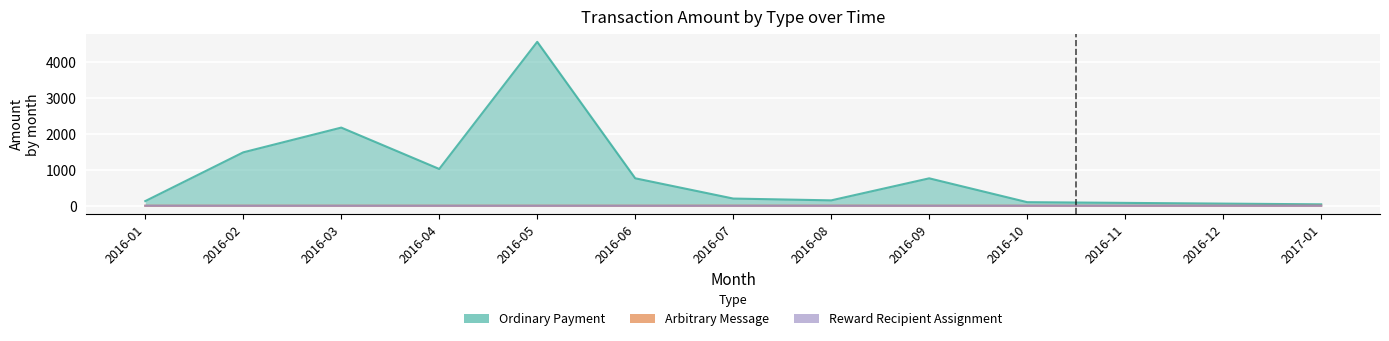

True or false: Ordinary Payment and Arbitrary Message cross at least once.

False